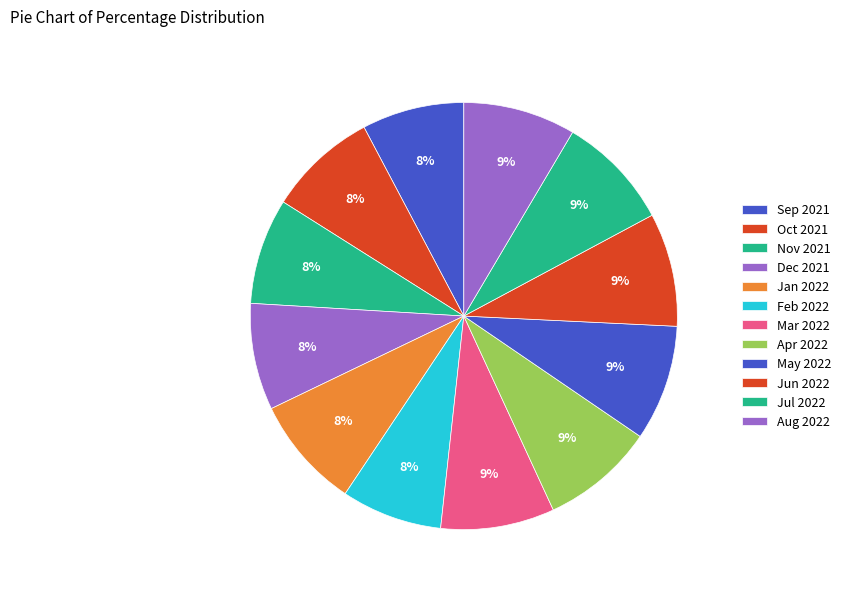

To the nearest percent, what is the combined percentage of Feb 2022 and Dec 2021?

16%